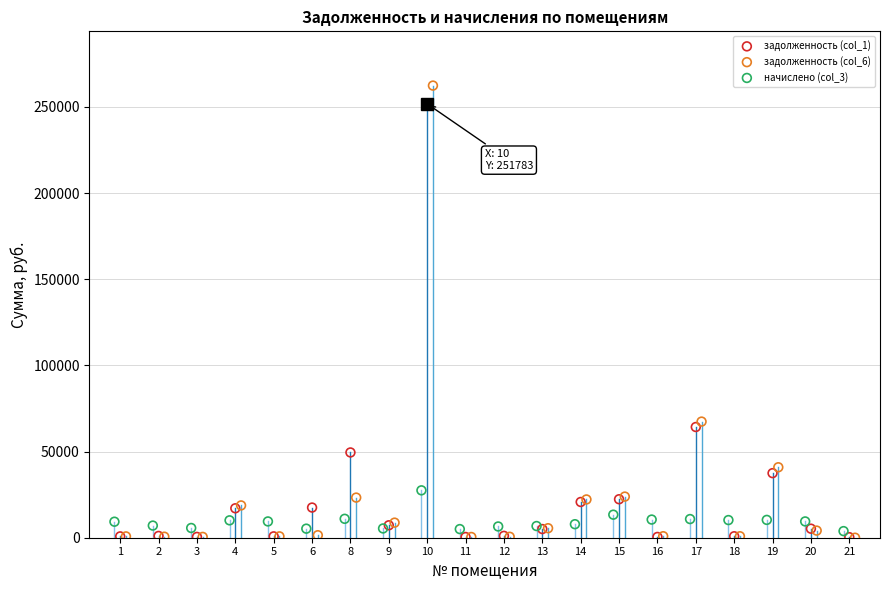

What are all the series names shown in the legend?

задолженность (col_1), задолженность (col_6), начислено (col_3)